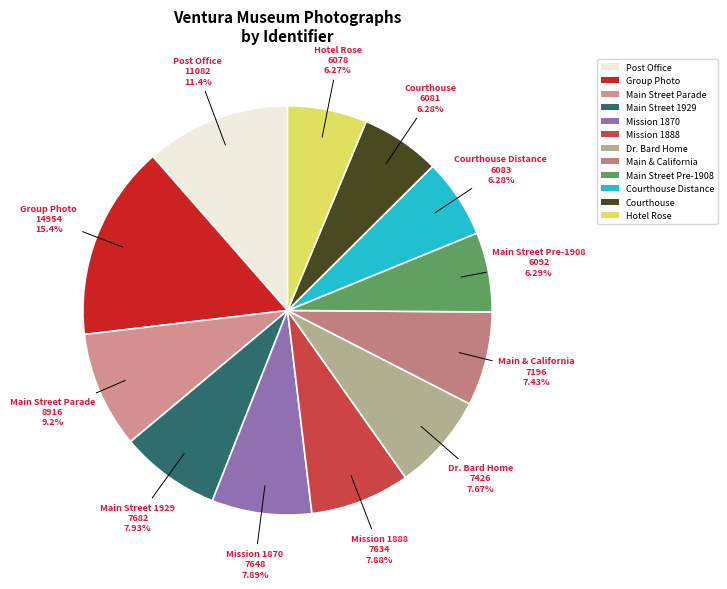

What percentage is NOT represented by Main & California?

92.6%